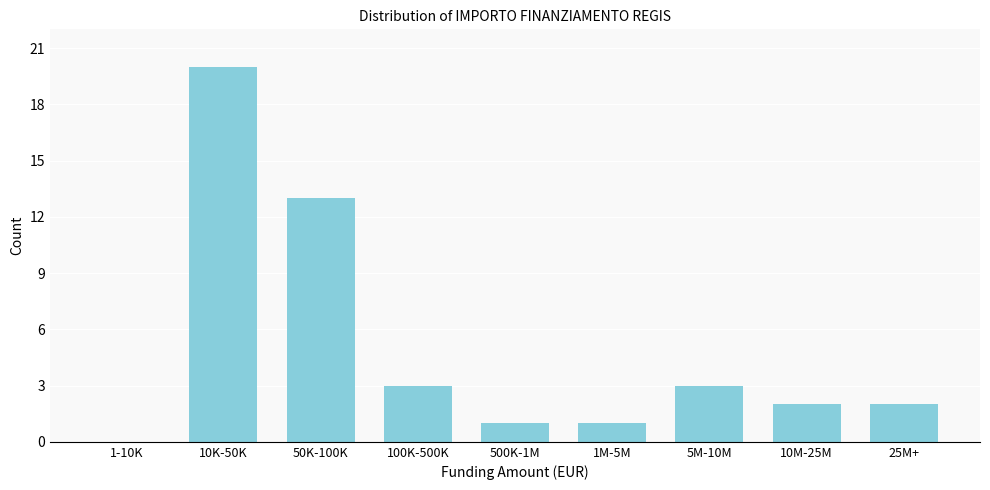

Reading left to right, extract all data points from this chart.

1-10K=0	10K-50K=20	50K-100K=13	100K-500K=3	500K-1M=1	1M-5M=1	5M-10M=3	10M-25M=2	25M+=2